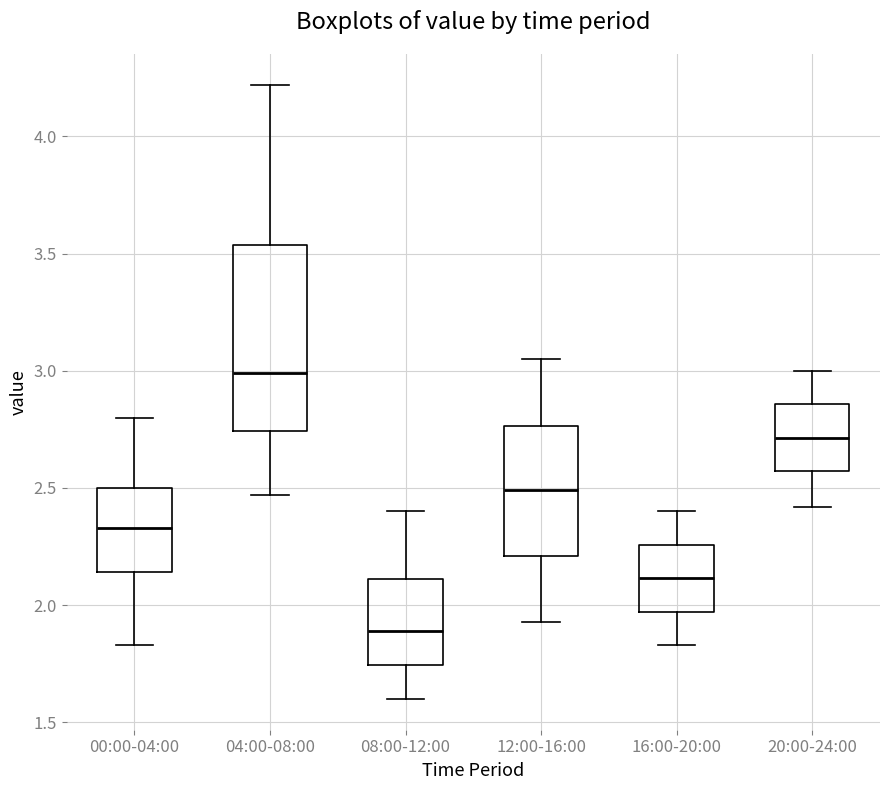

Reading left to right, read every box against the y-axis: the position of its median line, the range the box covers, and the ends of its whiskers. The values are not printed on the chart, so give them approximately, as read against the axis.

00:00-04:00: median 2.35, box 2.15 to 2.50, whiskers 1.85 to 2.80
04:00-08:00: median 3.00, box 2.75 to 3.55, whiskers 2.45 to 4.20
08:00-12:00: median 1.90, box 1.75 to 2.10, whiskers 1.60 to 2.40
12:00-16:00: median 2.50, box 2.20 to 2.75, whiskers 1.95 to 3.05
16:00-20:00: median 2.10, box 1.95 to 2.25, whiskers 1.85 to 2.40
20:00-24:00: median 2.70, box 2.55 to 2.85, whiskers 2.40 to 3.00